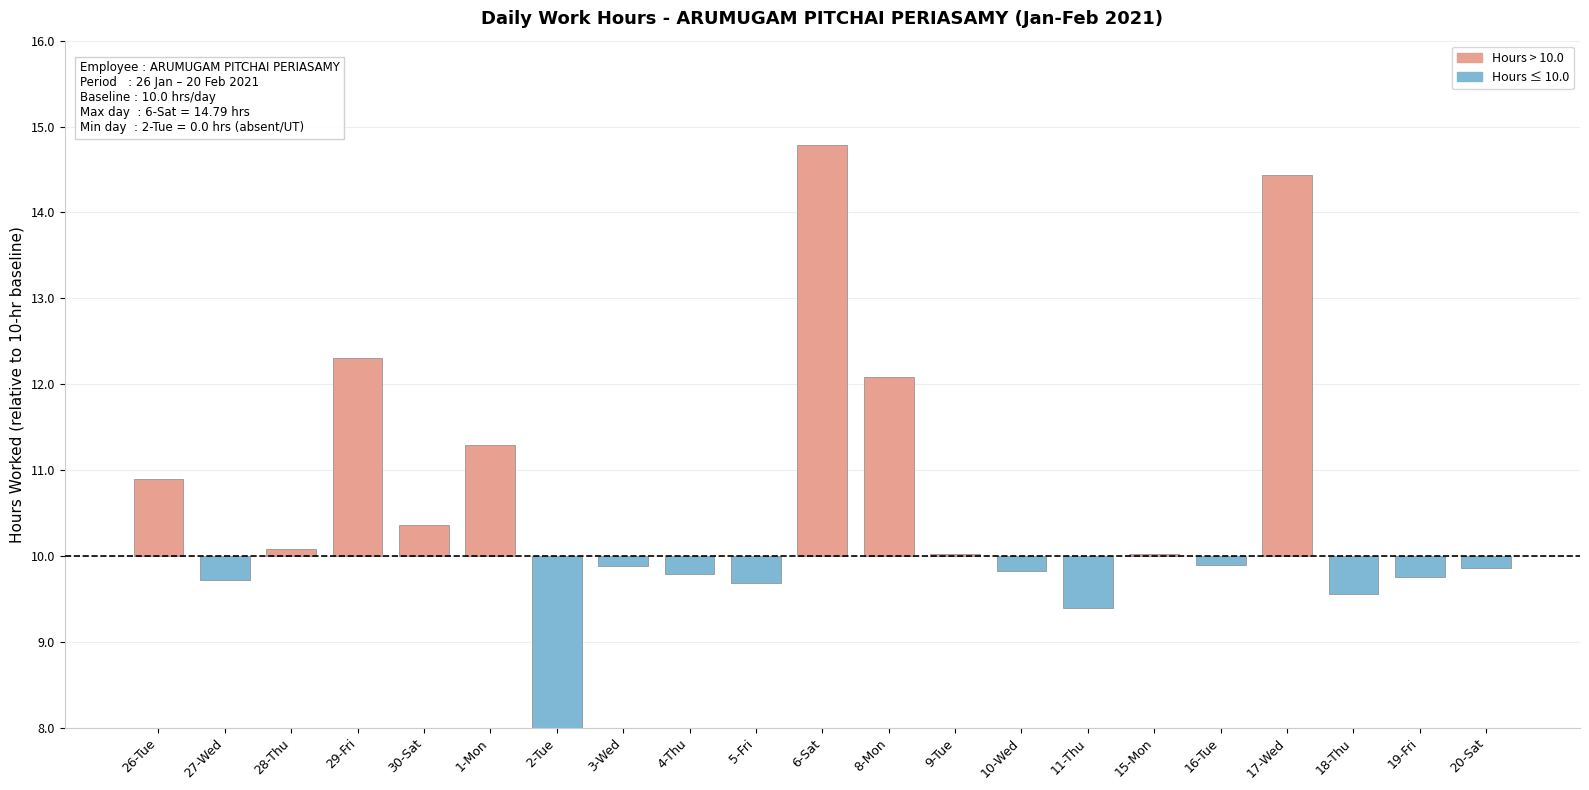

What is the label of the 4th bar from the right?

17-Wed